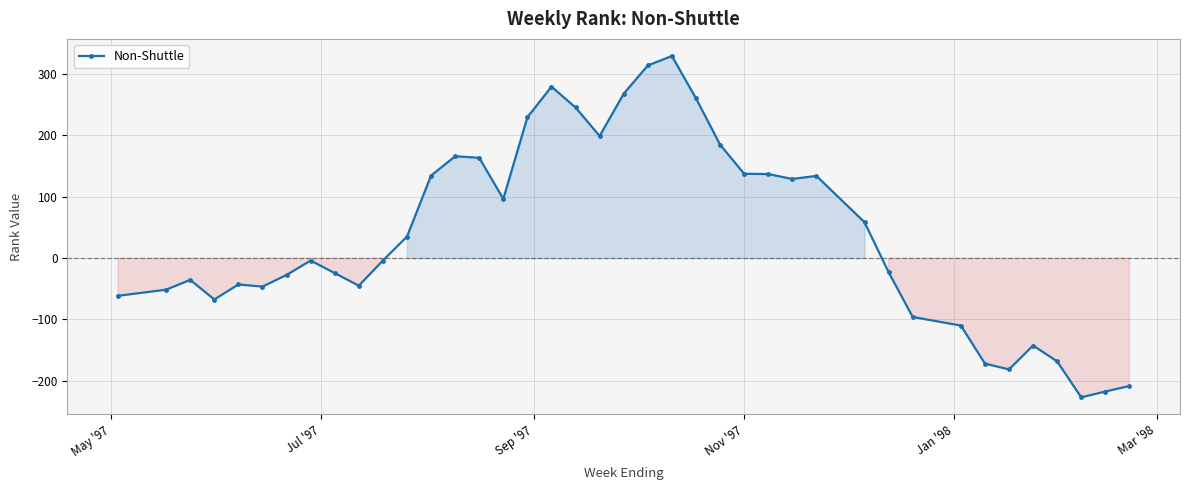

What is the sum of all values?

1545.0